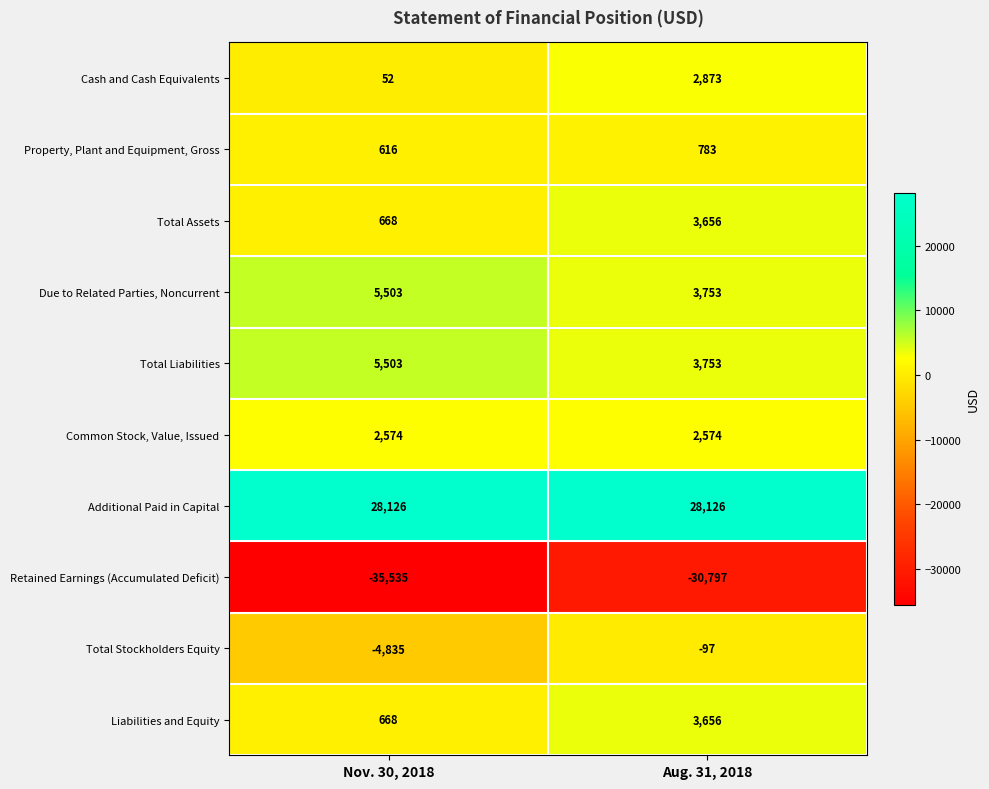

At which category is the sum across all series the highest?

Aug. 31, 2018